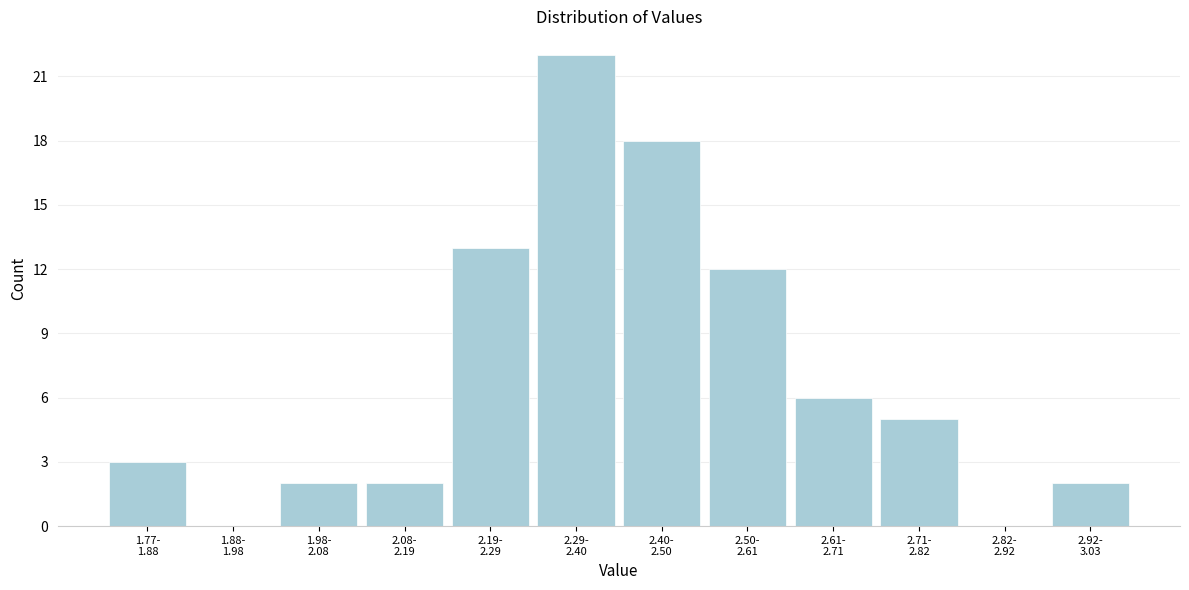

What is the maximum value shown in the chart?

22